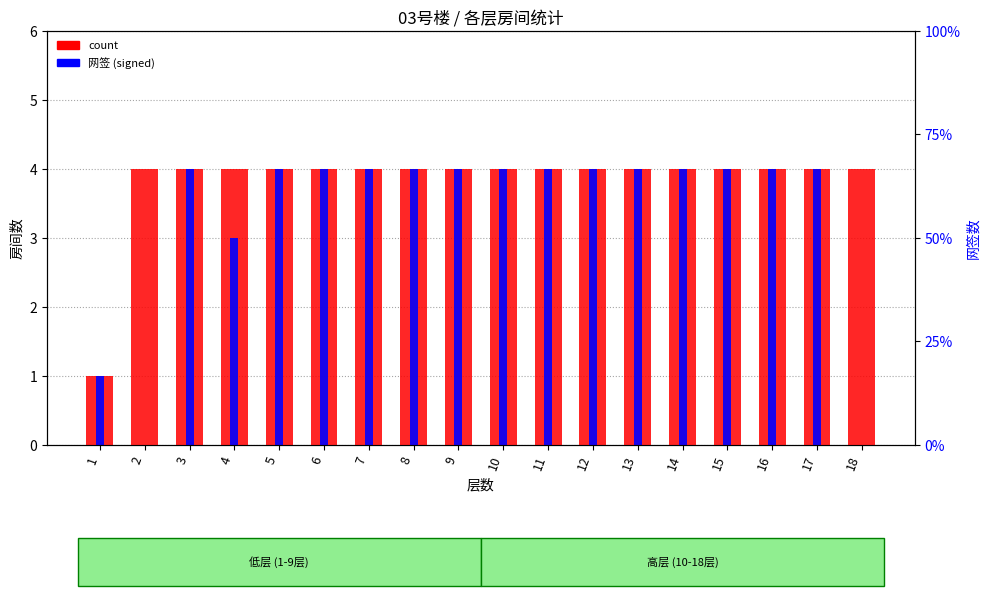

What is the minimum value for count?

1